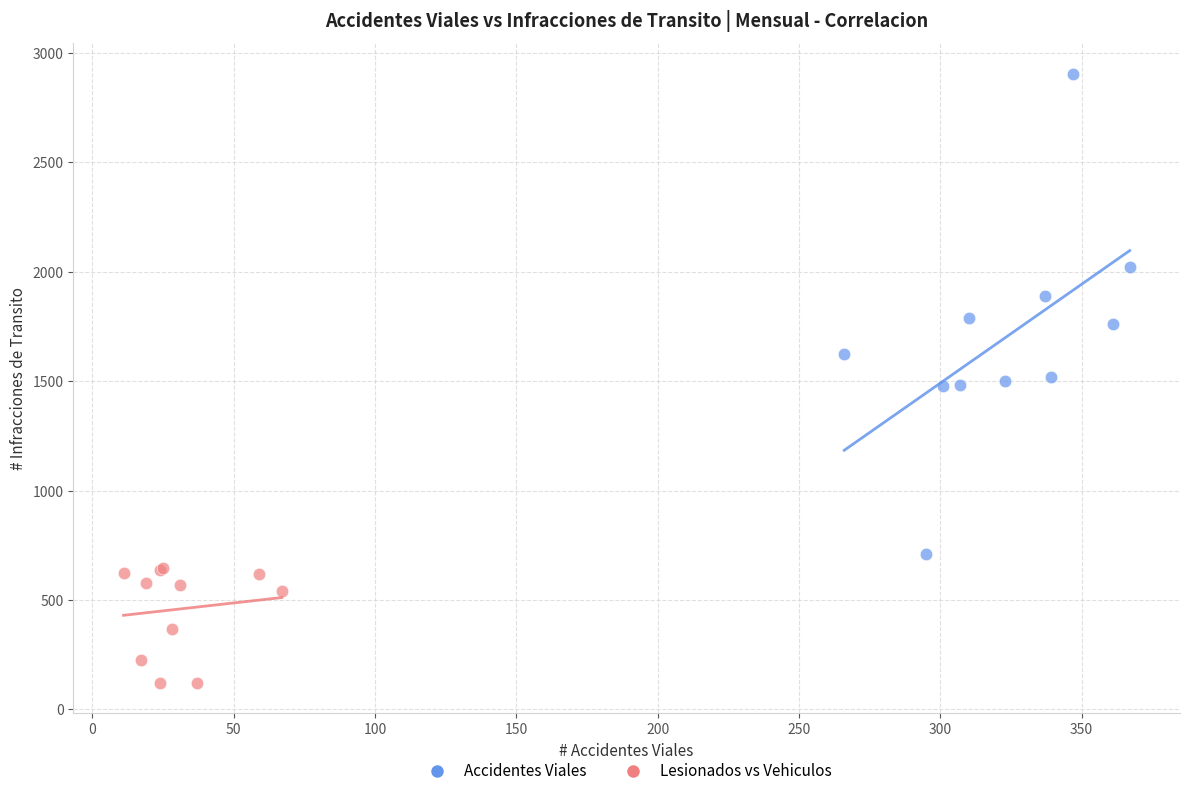

Which series contains the highest Y value?

Accidentes Viales